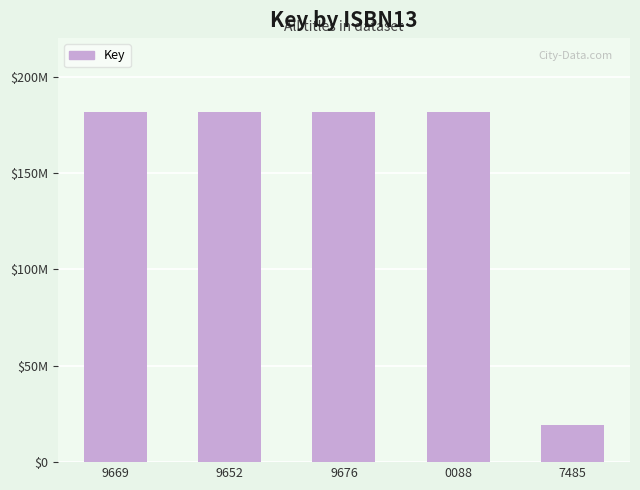

Are the bars horizontal?

No